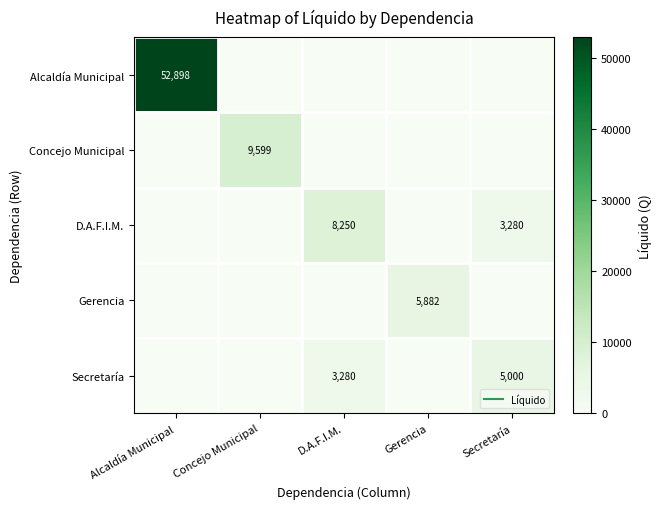

The Gerencia series shows 0.0 at D.A.F.I.M.. True or false?

True